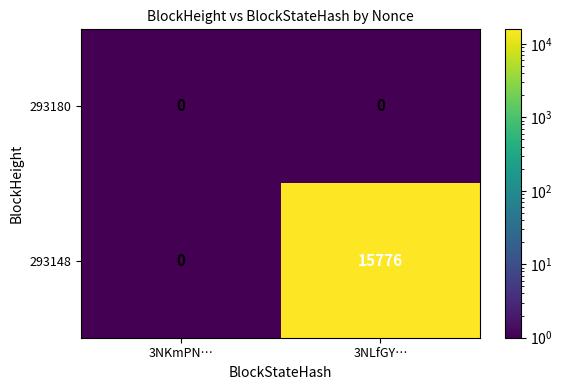

Reading left to right, transcribe all the data shown in this chart.

293180: 3NKmPN…=0	3NLfGY…=0
293148: 3NKmPN…=0	3NLfGY…=15776